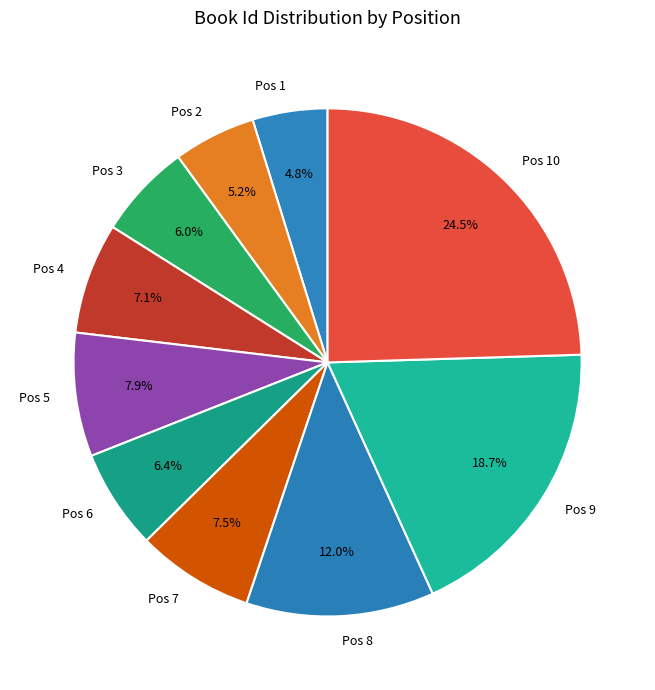

Is there a majority slice in this chart?

No